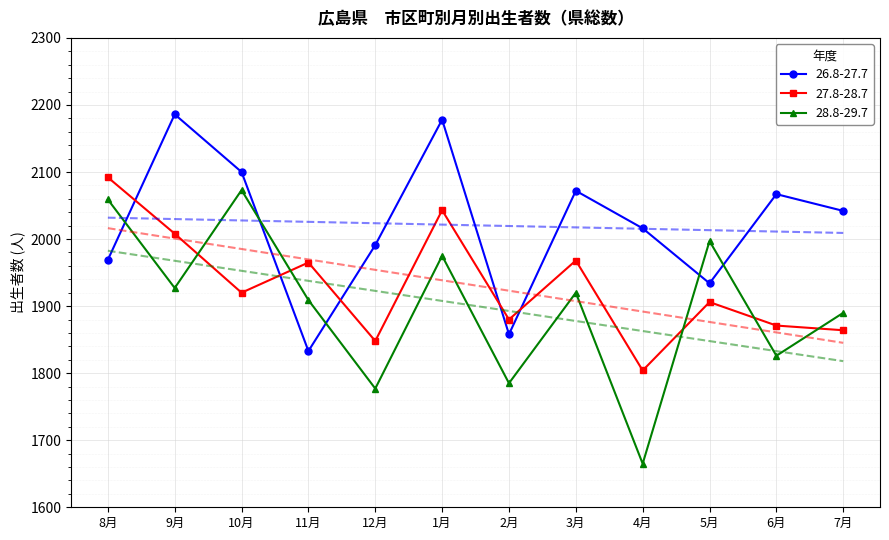

List the labels in order of 28.8-29.7 value, smallest first.

4月, 12月, 2月, 6月, 7月, 11月, 3月, 9月, 1月, 5月, 8月, 10月